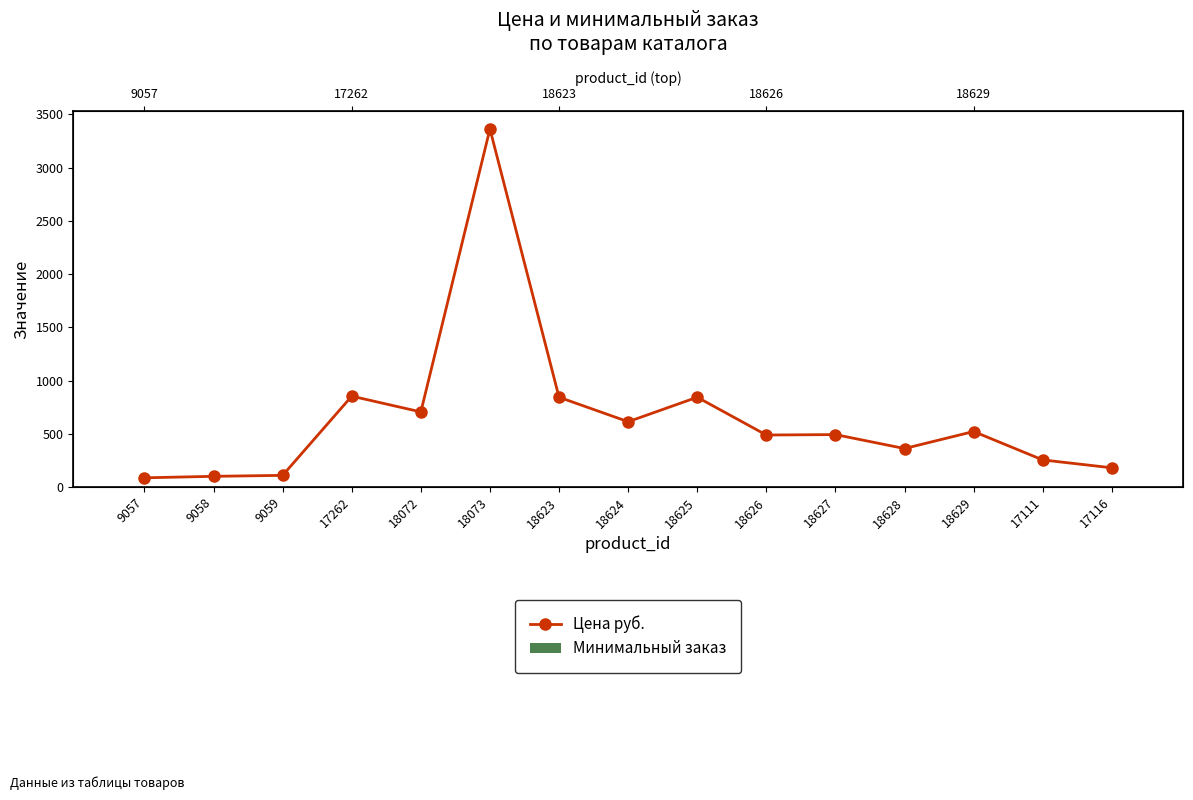

Reading left to right, what are all the values shown in this chart?

Цена руб.: 9057=86	9058=100	9059=109	17262=853	18072=705	18073=3363	18623=843	18624=613	18625=843	18626=488	18627=492	18628=361	18629=521	17111=254	17116=180
Минимальный заказ: 9057=1	9058=1	9059=1	17262=1	18072=1	18073=1	18623=1	18624=1	18625=1	18626=1	18627=1	18628=1	18629=1	17111=1	17116=1